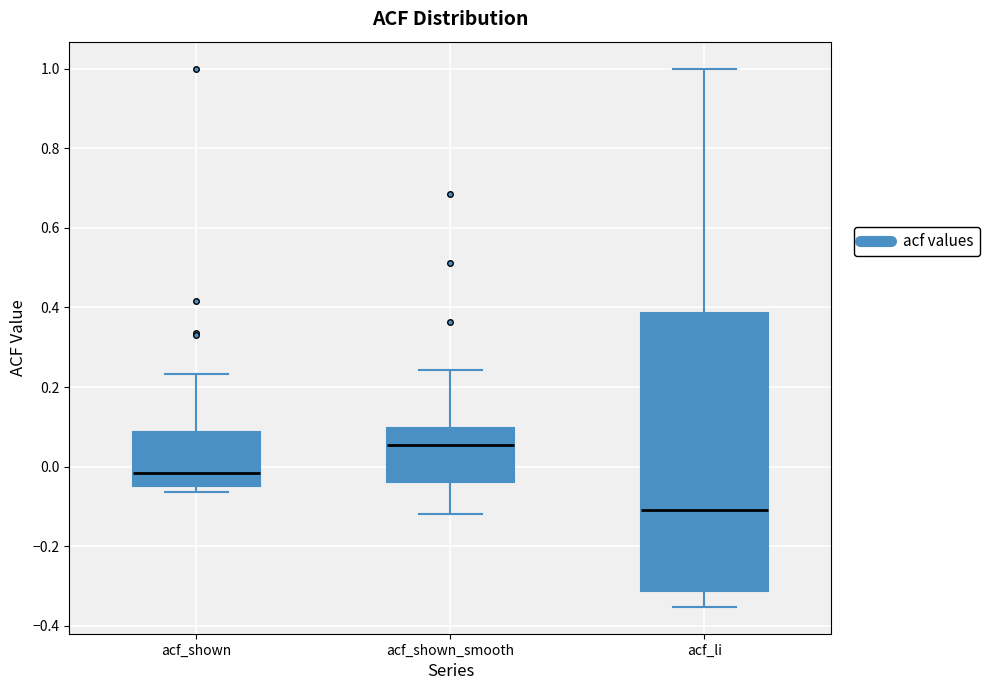

Reading left to right, read every box against the y-axis: the position of its median line, the range the box covers, and the ends of its whiskers. The values are not printed on the chart, so give them approximately, as read against the axis.

acf_shown: median -0.02, box -0.04 to 0.08, whiskers -0.06 to 0.24
acf_shown_smooth: median 0.06, box -0.04 to 0.10, whiskers -0.12 to 0.24
acf_li: median -0.10, box -0.32 to 0.38, whiskers -0.36 to 1.00